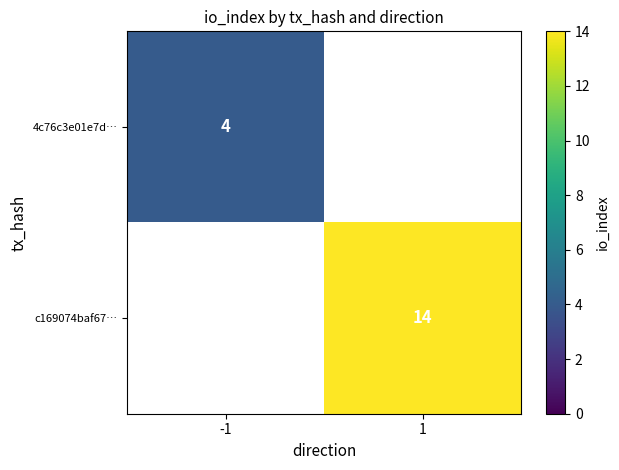

Is the value of c169074baf67… at 1 greater than the value of 4c76c3e01e7d… at -1?

Yes